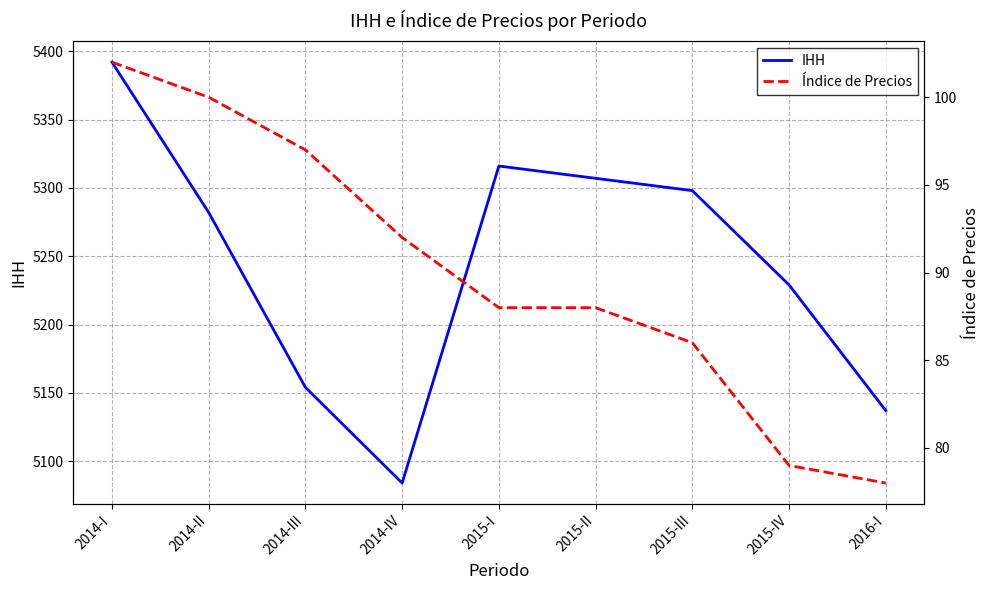

At 2014-III, list the series in order from largest to smallest.

IHH, Índice de Precios